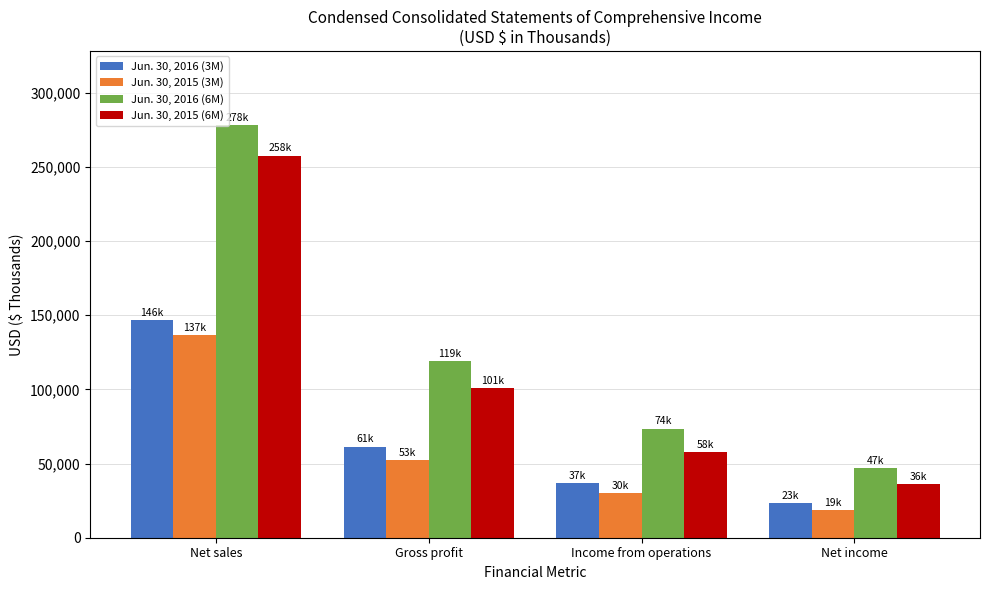

Which category has the highest value across all series?

Net sales